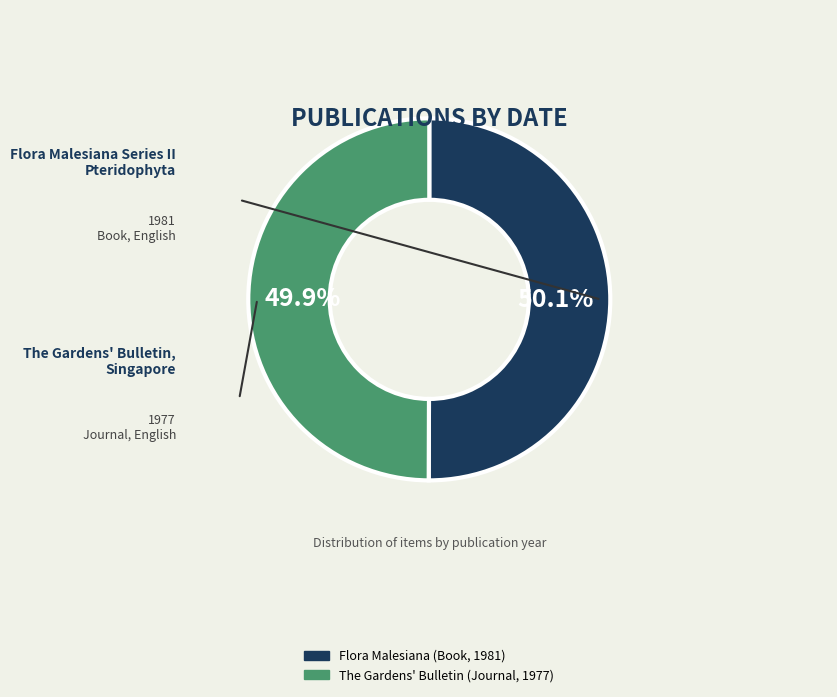

Does any single category account for the majority?

Yes